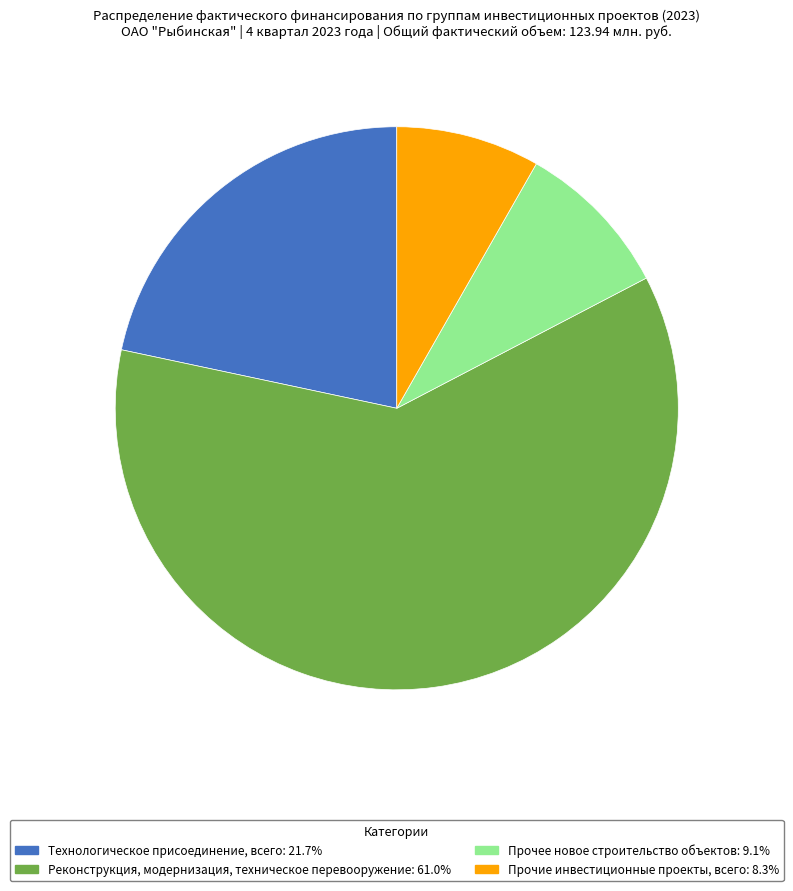

Is there any slice that represents more than half of the pie?

Yes